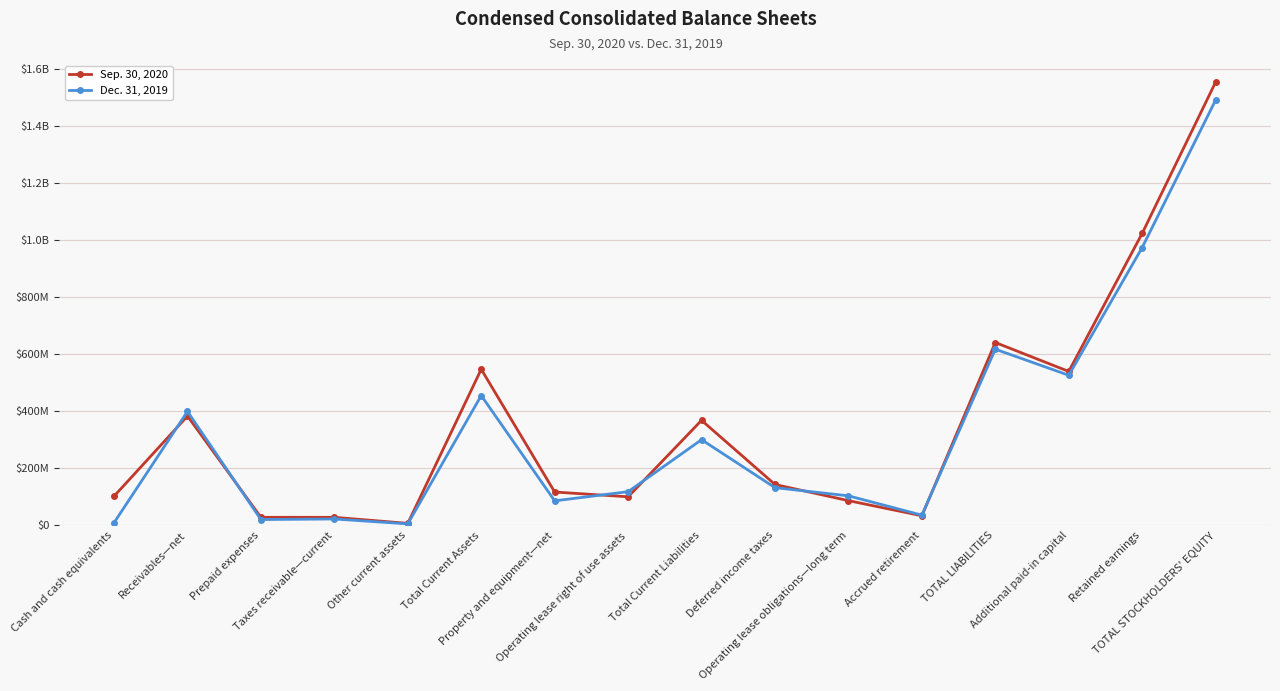

Reading left to right, what are all the values shown in this chart?

Sep. 30, 2020: 101712000	382855000	27868000	27821000	6663000	546919000	116548000	99784000	367903000	142909000	86317000	33224000	640732000	539286000	1023448000	1553716000
Dec. 31, 2019: 8854000	398976000	20030000	21996000	4878000	454734000	85631000	117728000	299981000	131782000	103148000	35552000	617272000	525851000	973767000	1490642000